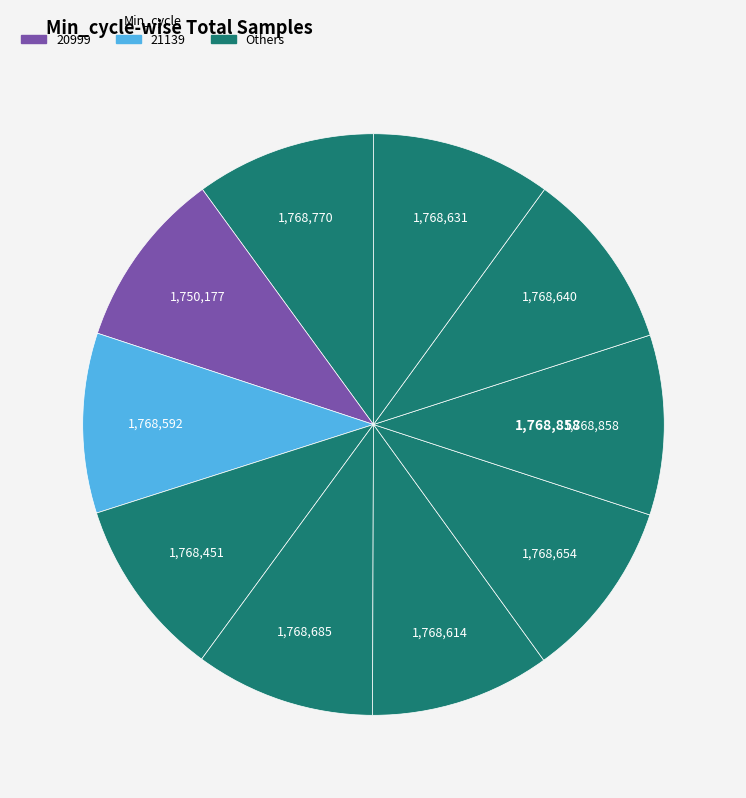

Count the number of slices in the pie.

10